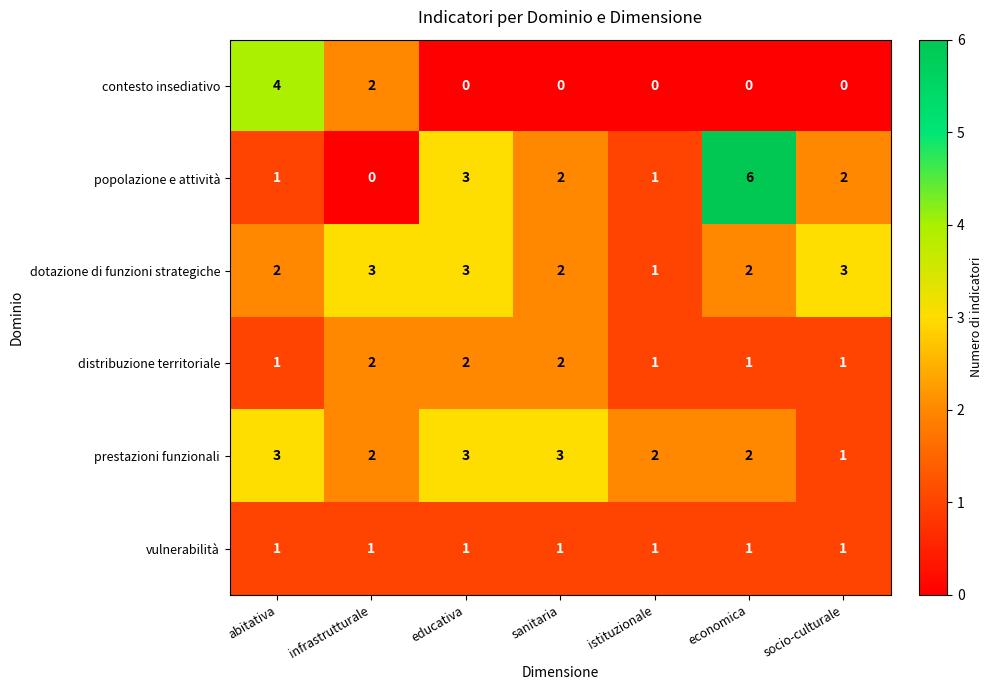

True or false: distribuzione territoriale has a value of 2 at abitativa.

False